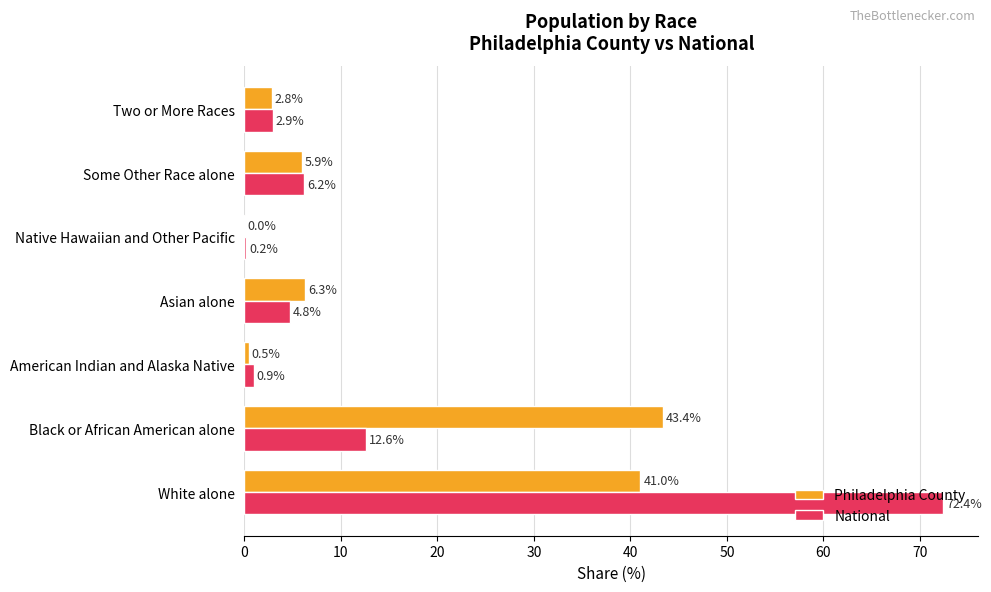

Between American Indian and Alaska Native and Asian alone, which series saw the biggest shift?

Philadelphia County